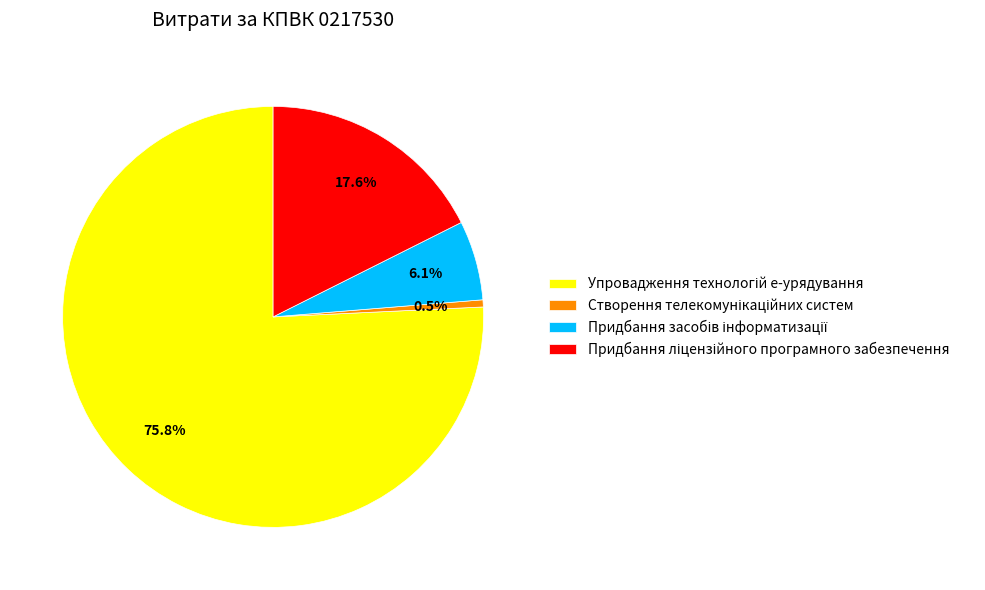

What is the largest slice in the pie chart?

Упровадження технологій е-урядування